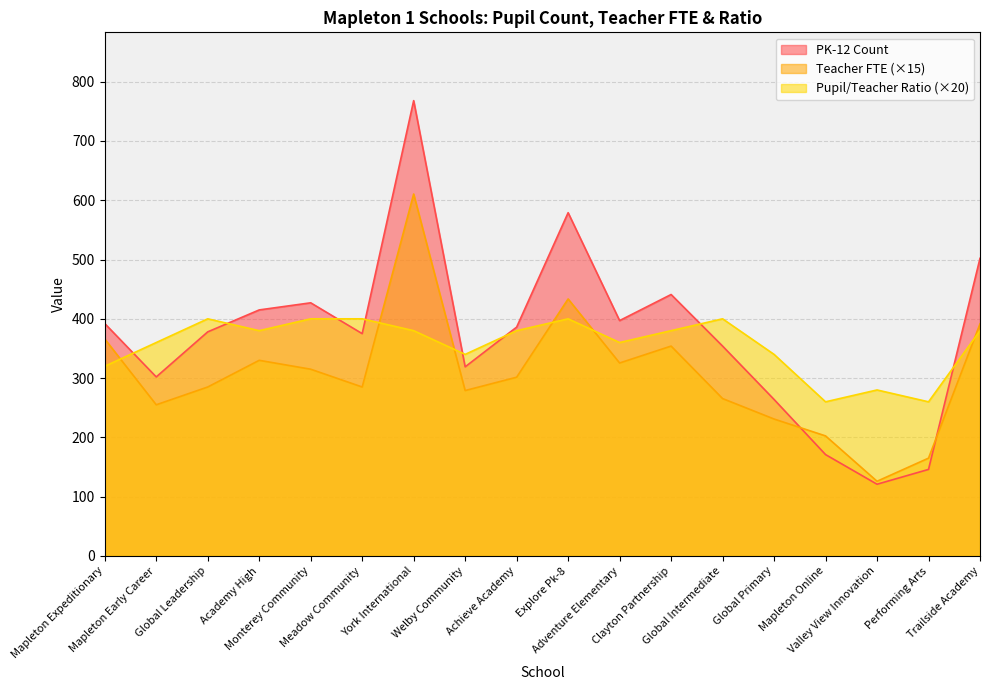

What position from the right is Monterey Community?

14